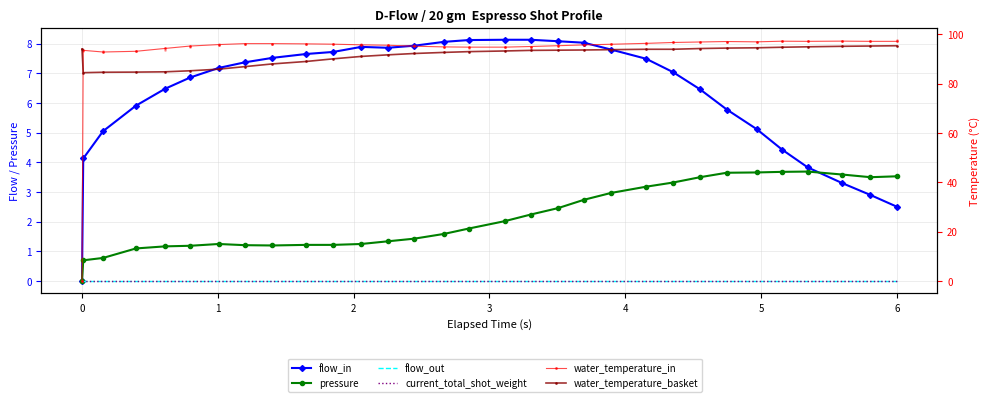

Which series has the largest total across all categories?

water_temperature_in